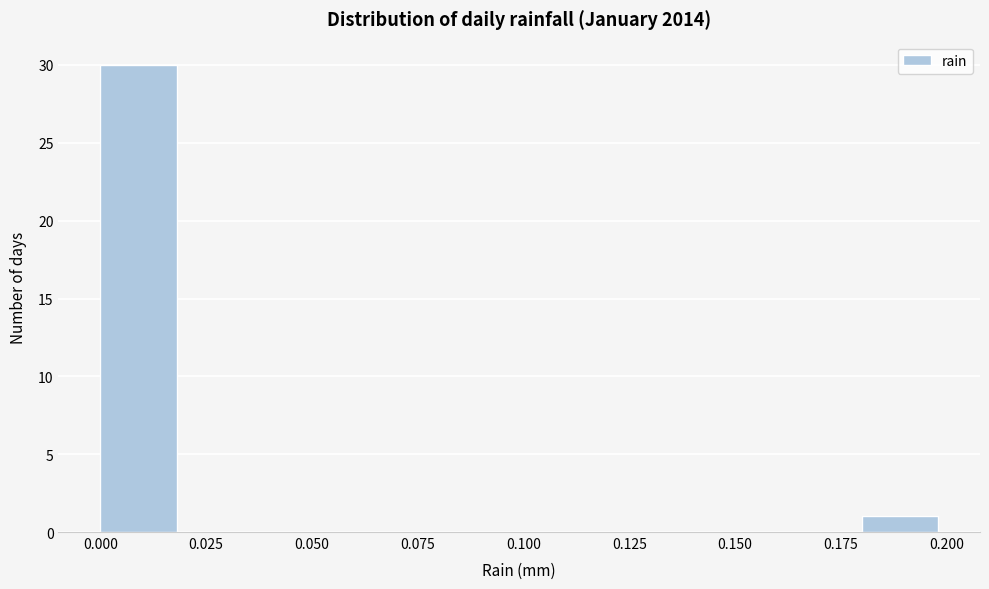

What is the height of the bar covering 0.18 to 0.20 on the x-axis? The values are not printed on the chart, so give them approximately, as read against the axis.

1